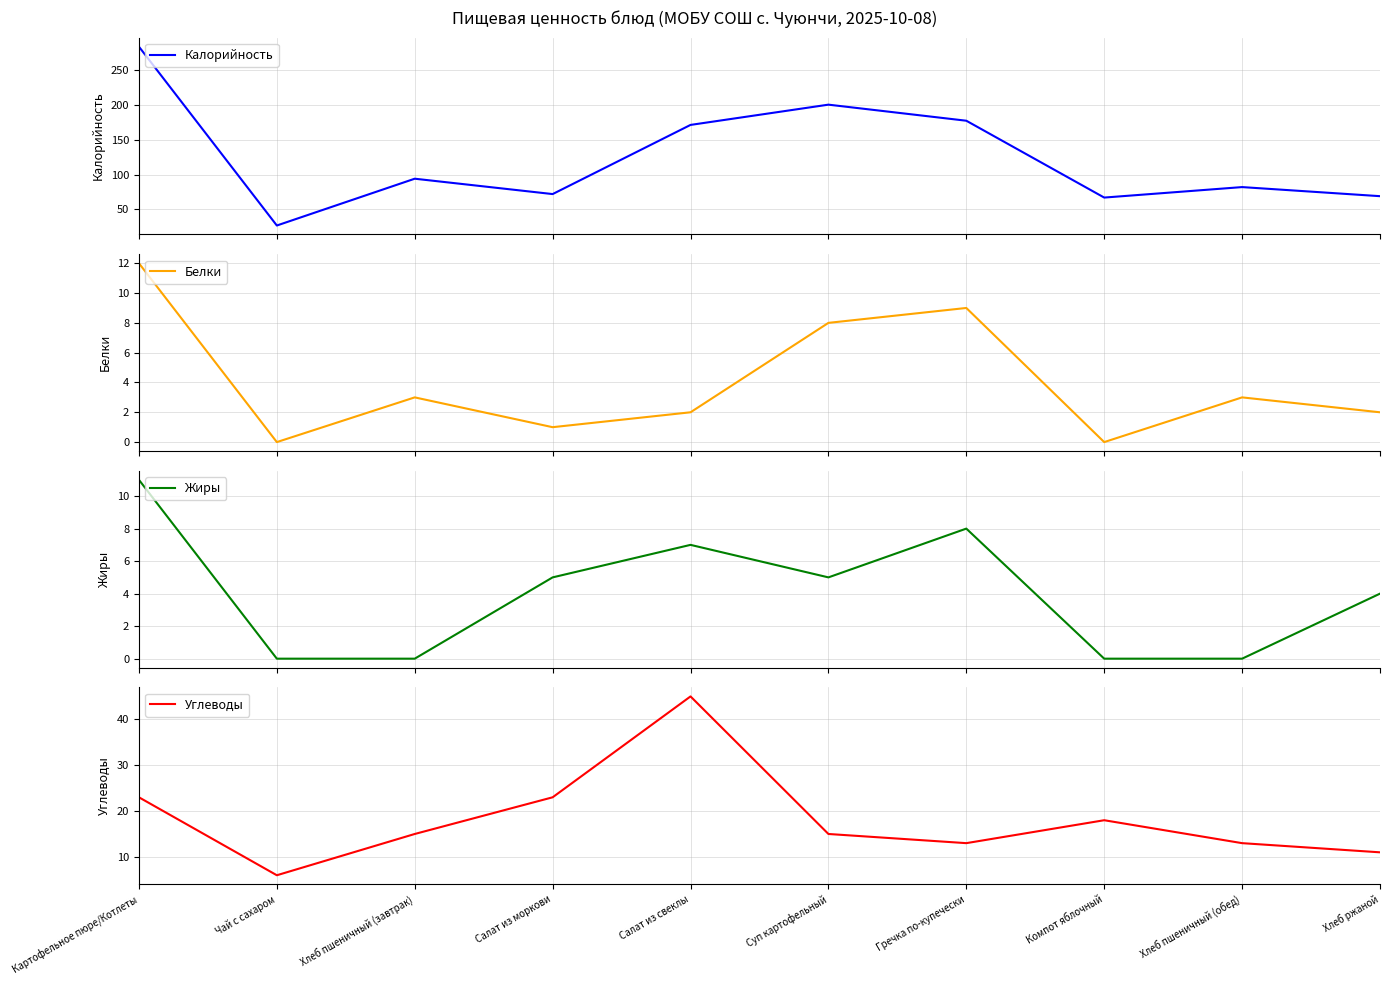

Count the number of data series in this chart.

4